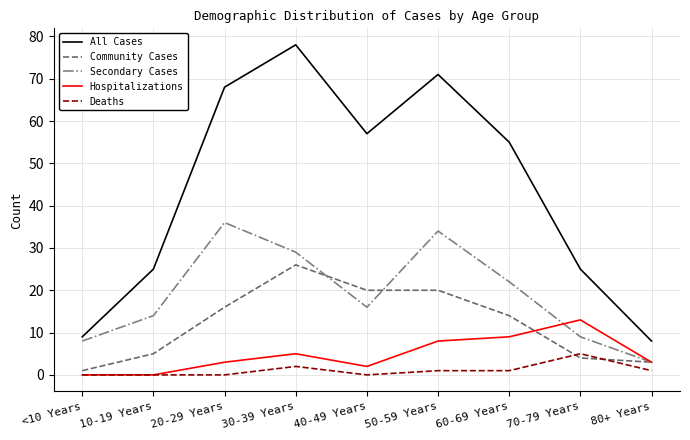

What position from the left is 40-49 Years?

5